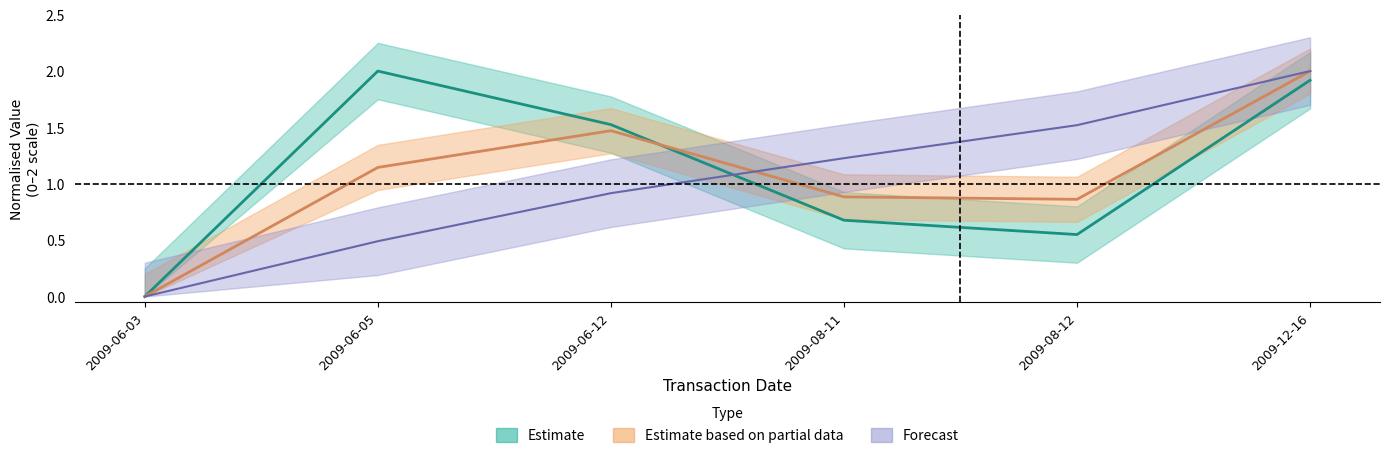

Is it true that transactionValue equals 2.8 at 2009-12-16?

False